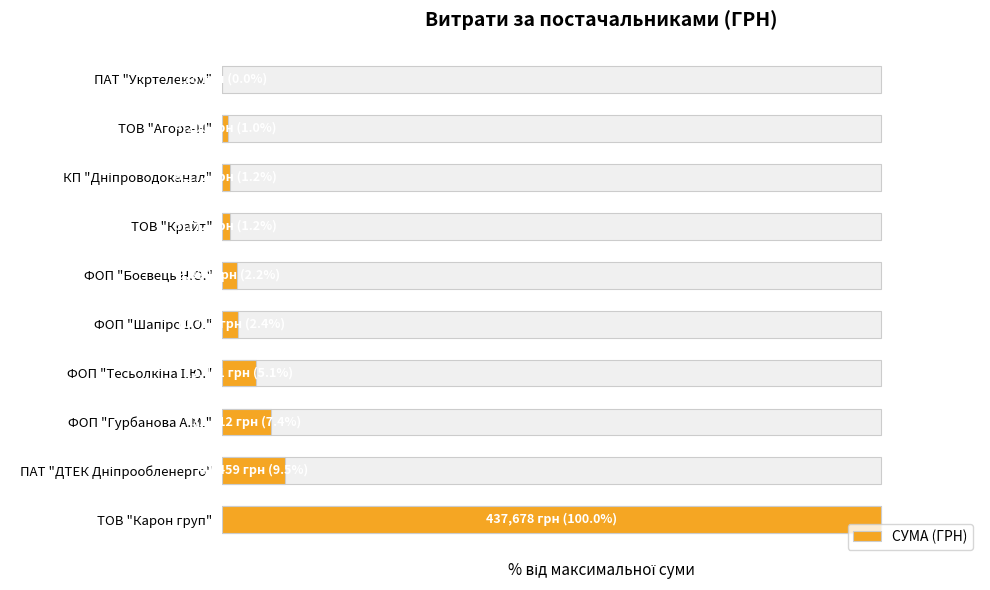

What is the value of the 8th bar from the left?

1.2